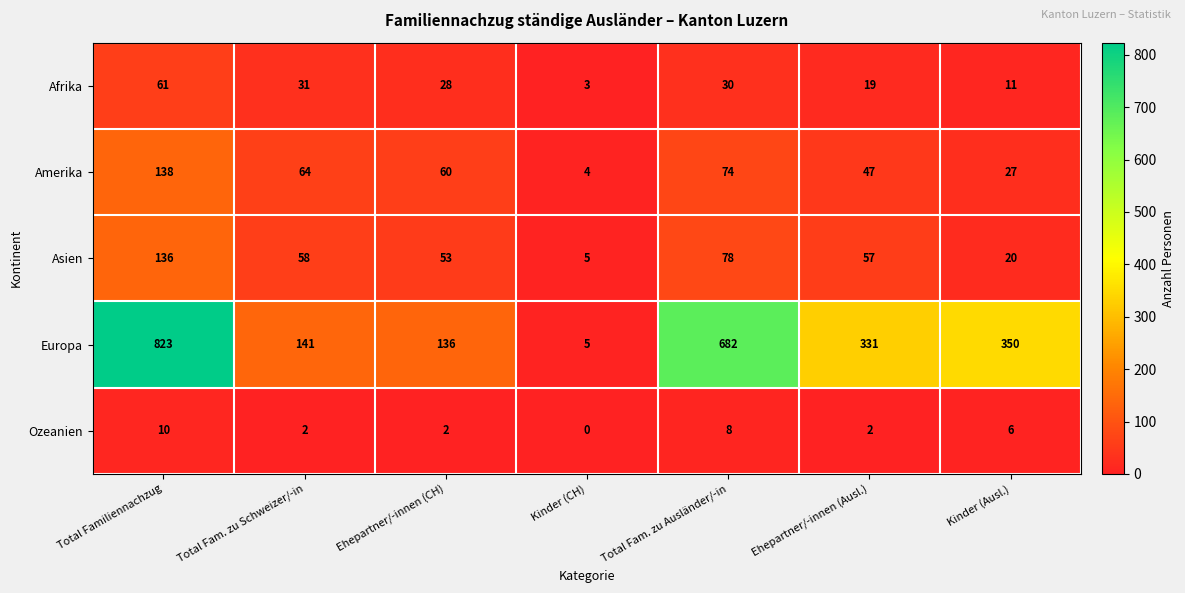

The value of Asien at Total Familiennachzug is 136. True or false?

True